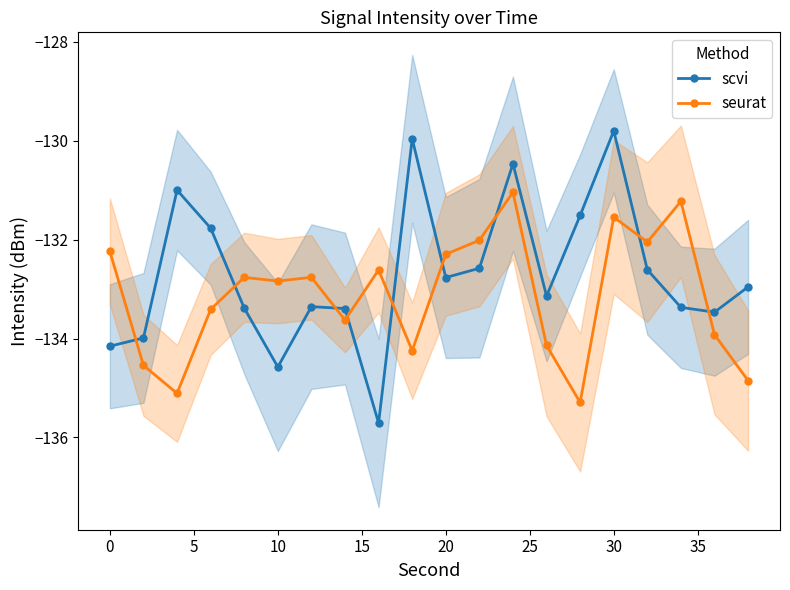

How many interior local peaks does the scvi series have?

5